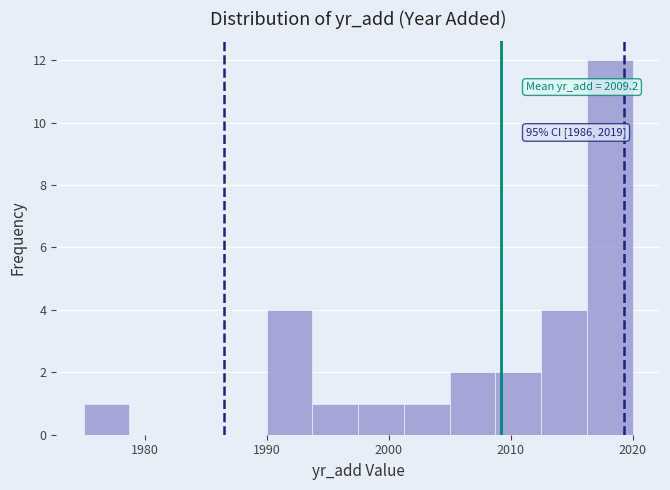

Read against the x-axis, roughly where is the centre of the tallest bar?

2018